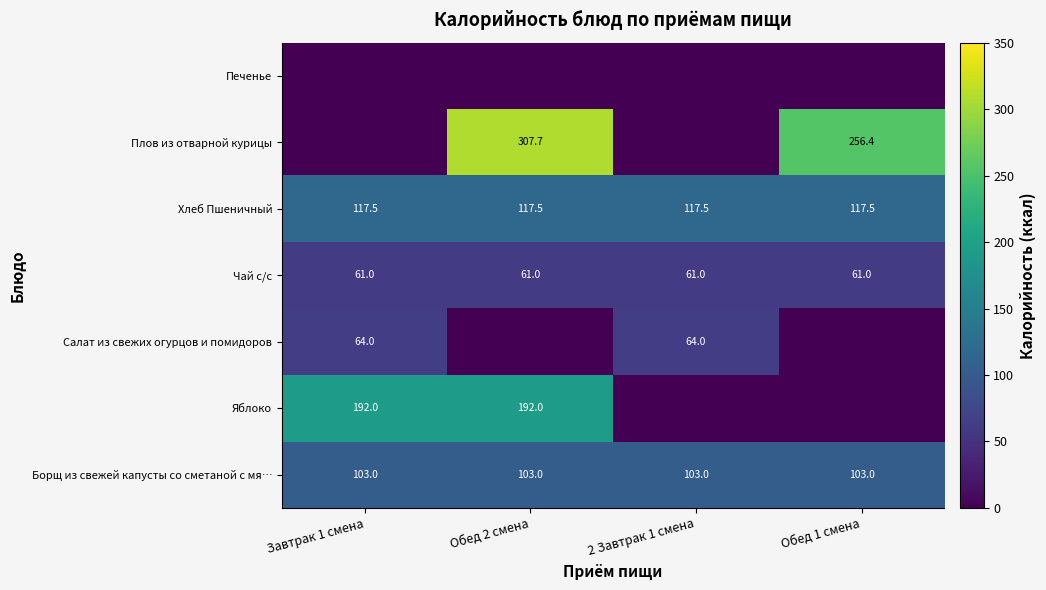

Count the number of categories in the chart.

4